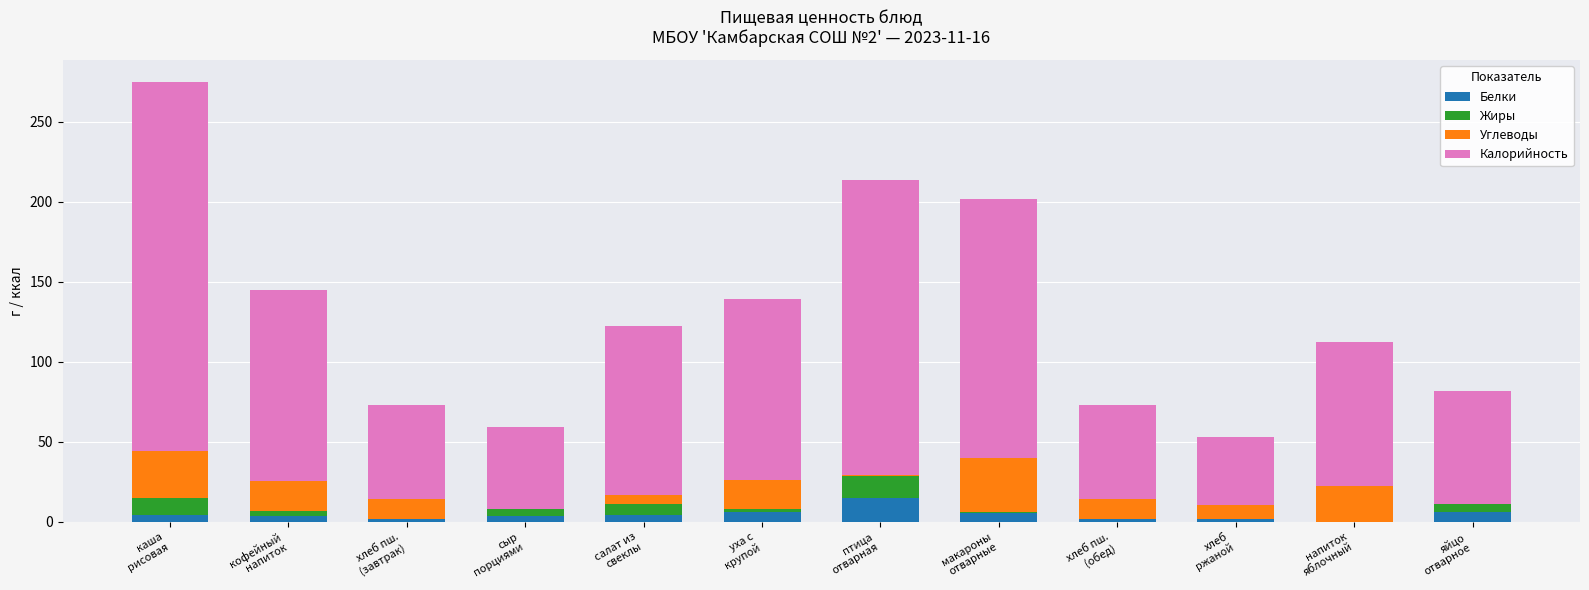

What is the maximum value for Белки?

14.7